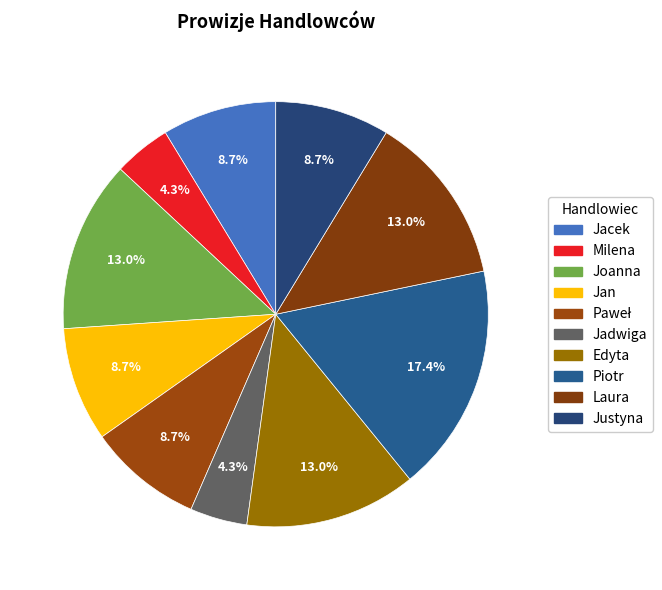

Which category has the biggest portion of the pie?

Piotr